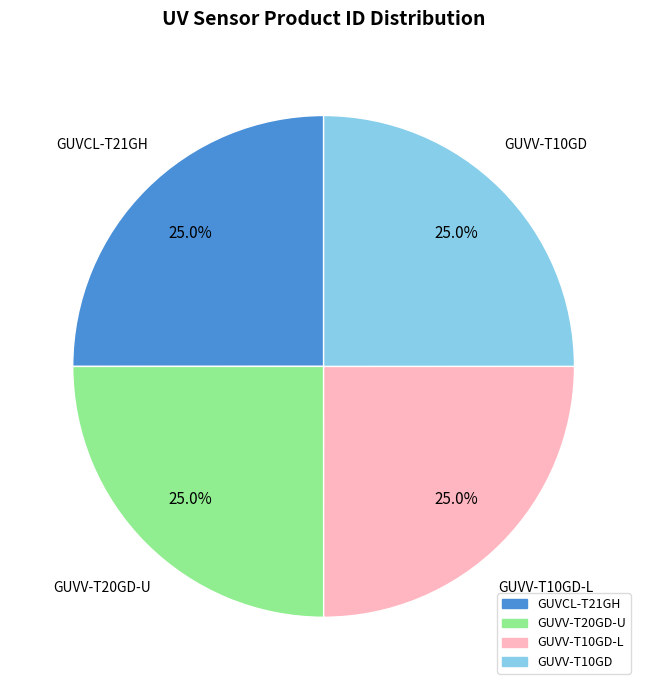

Does any single category account for the majority?

No